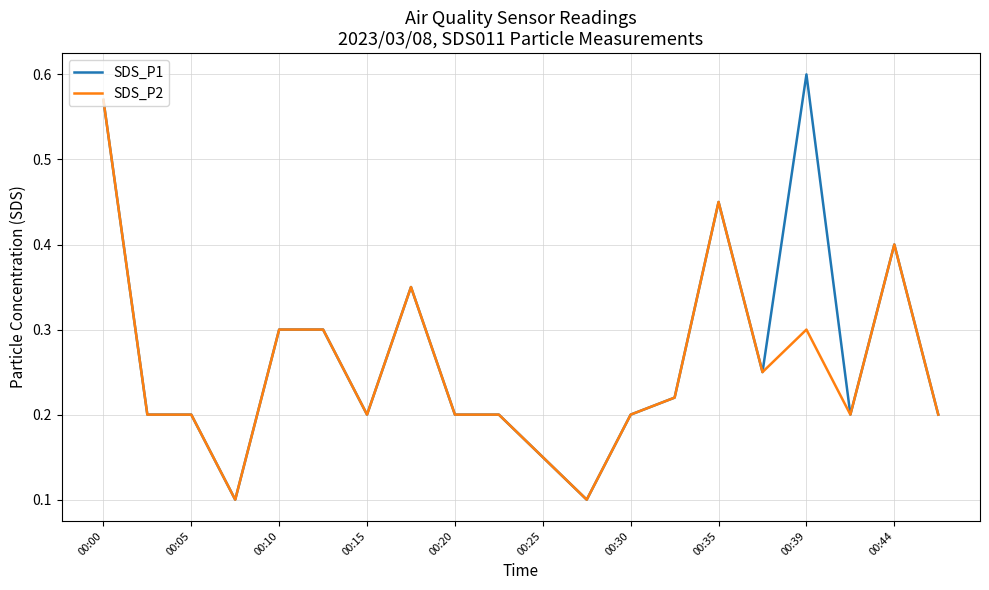

What are all the series names shown in the legend?

SDS_P1, SDS_P2